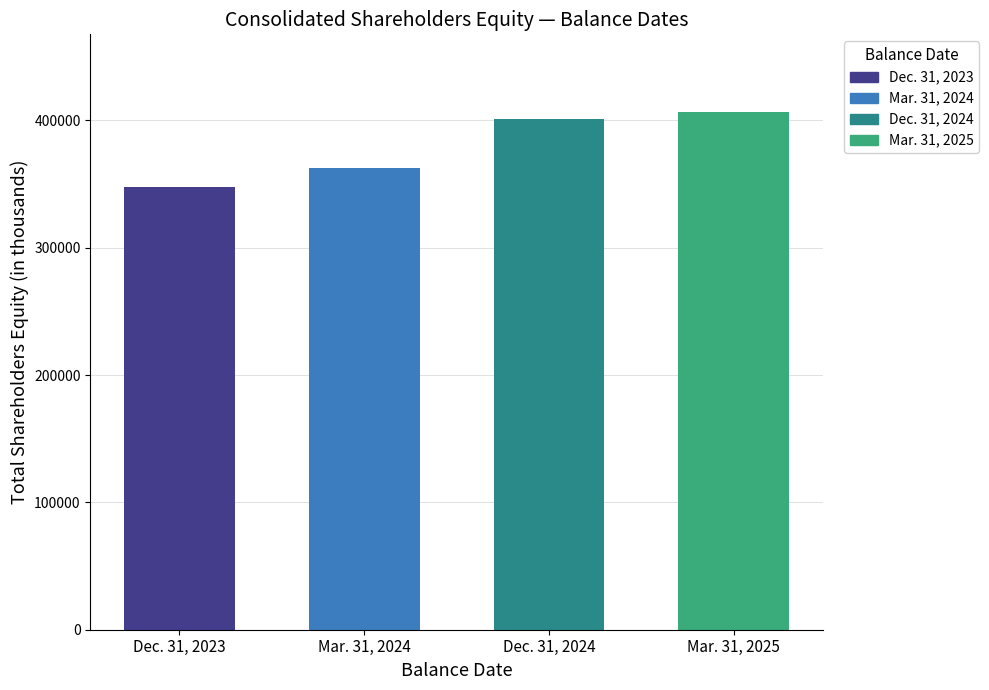

Where is the data nearest to the value 377213?

Mar. 31, 2024